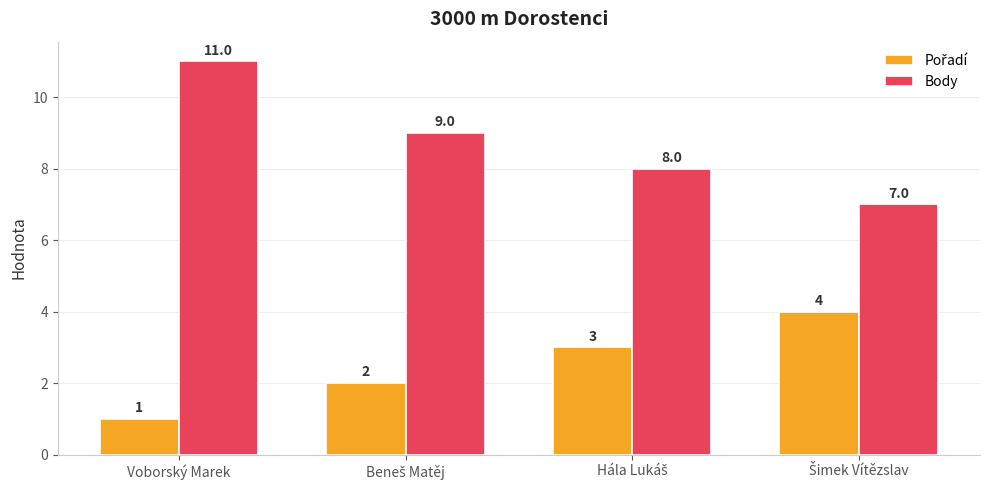

What is the sum of all Body values?

35